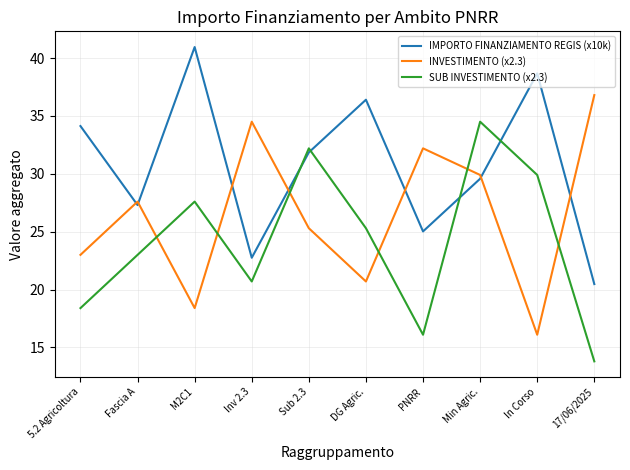

What is the total value across all series at Min Agric.?

94.0